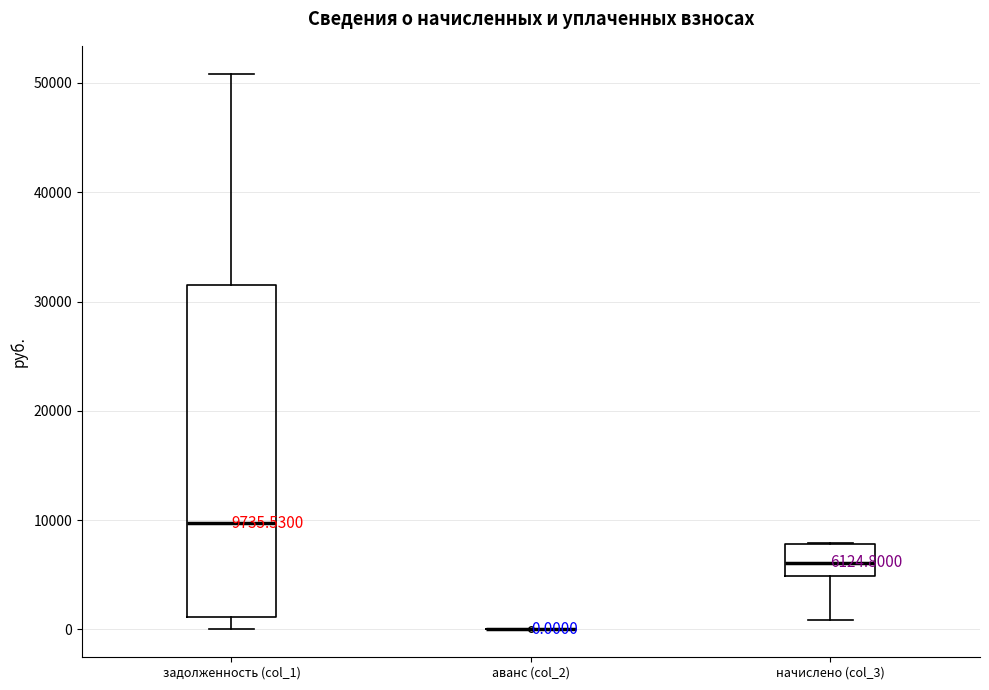

Comparing the boxes themselves (not the whiskers), which one is the tallest?

задолженность (col_1)